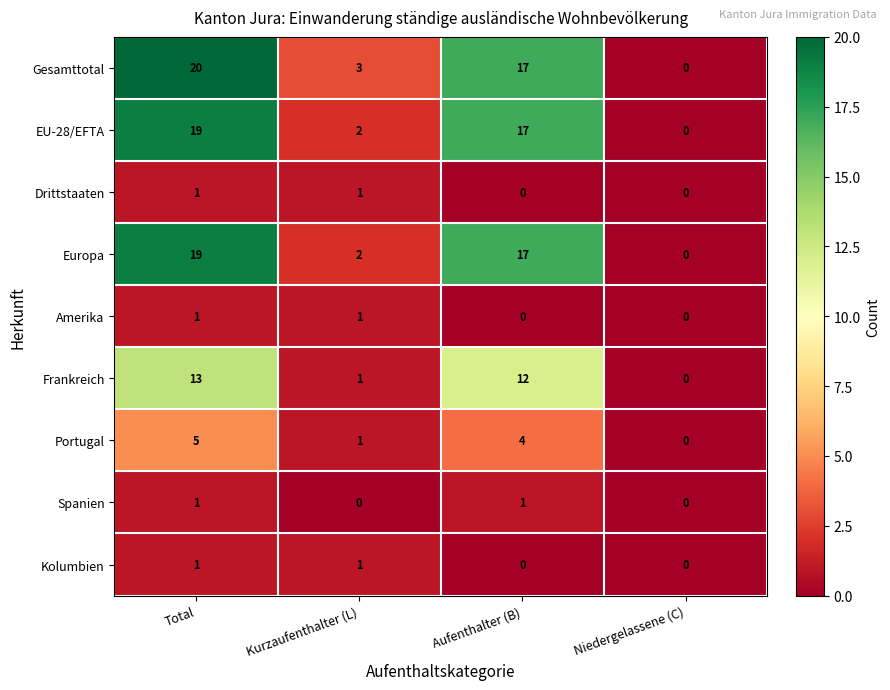

The Gesamttotal series shows 0 at Niedergelassene (C). True or false?

True